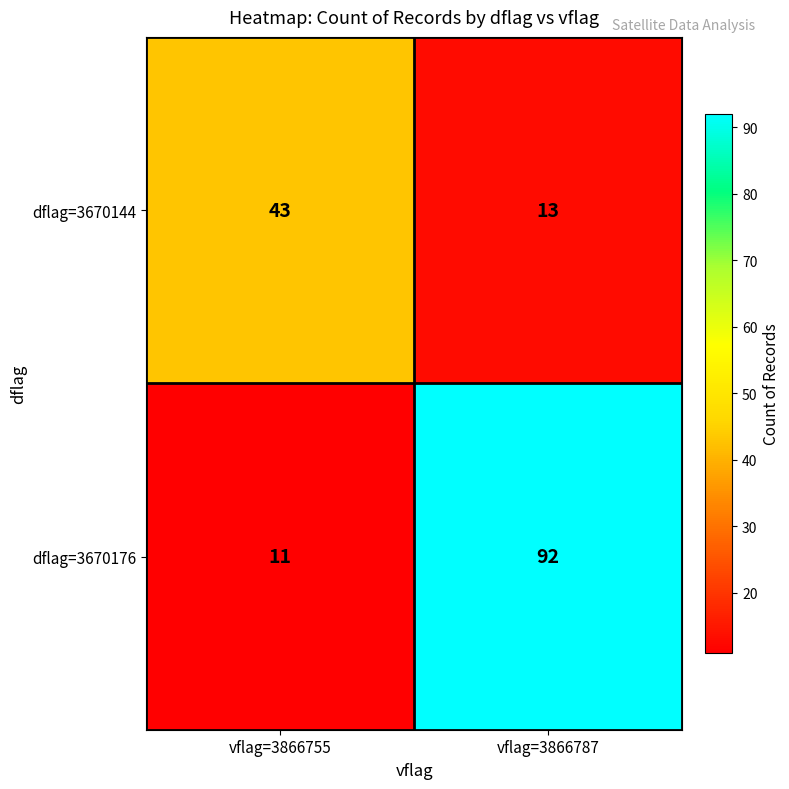

At which category is the sum across all series the highest?

vflag=3866787